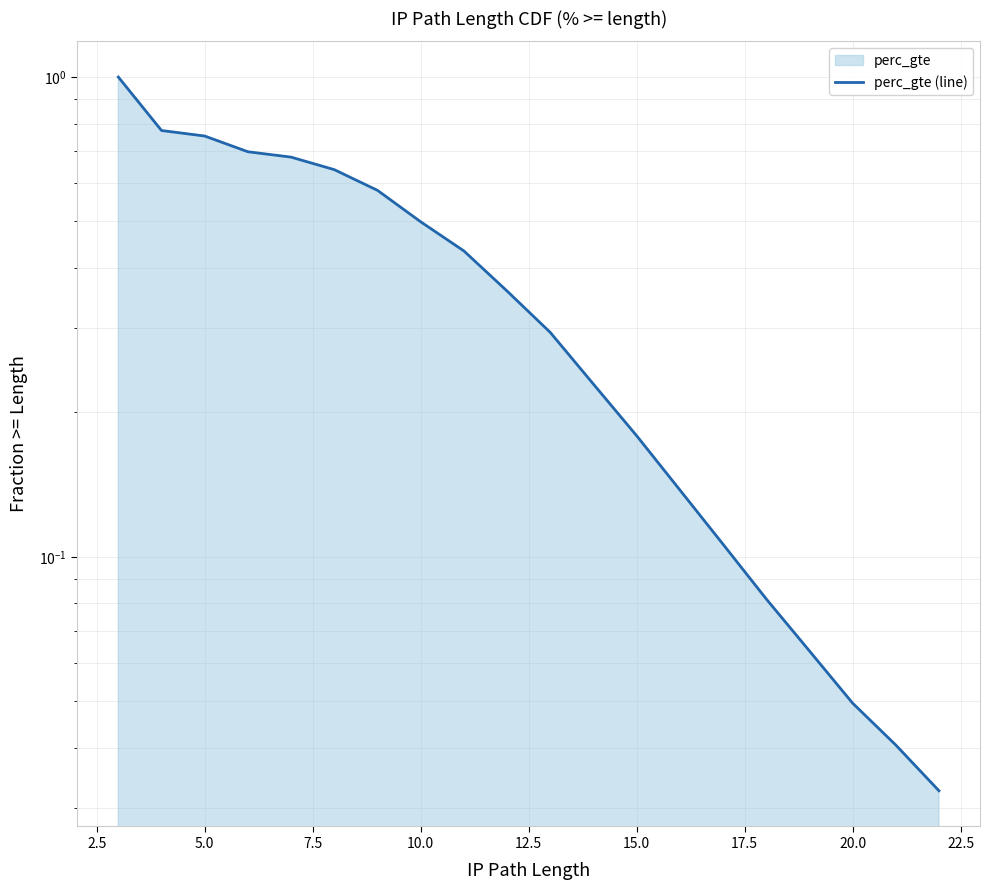

What is the greatest value displayed?

1.0